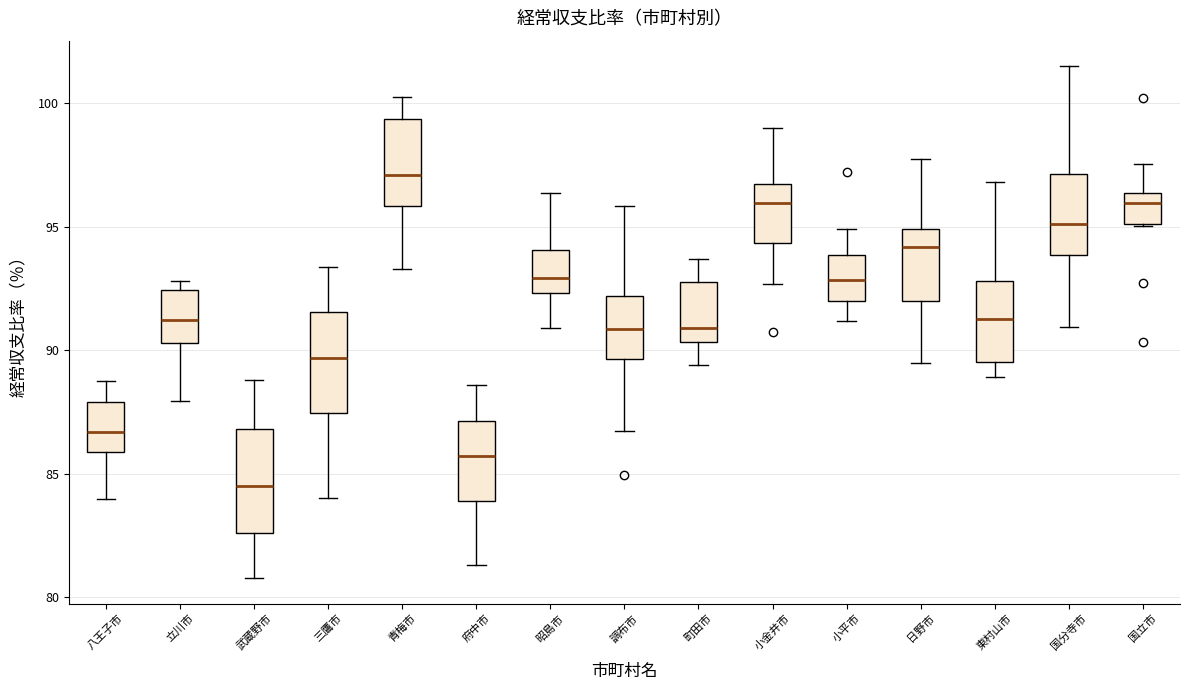

Reading left to right, transcribe this box plot: for each box, give where its median line is, the range the box spans, and where its two whiskers end, as read against the y-axis. The values are not printed on the chart, so give them approximately, as read against the axis.

八王子市: median 86.5, box 86.0 to 88.0, whiskers 84.0 to 89.0
立川市: median 91.0, box 90.5 to 92.5, whiskers 88.0 to 93.0
武蔵野市: median 84.5, box 82.5 to 87.0, whiskers 81.0 to 89.0
三鷹市: median 89.5, box 87.5 to 91.5, whiskers 84.0 to 93.5
青梅市: median 97.0, box 96.0 to 99.5, whiskers 93.5 to 100.0
府中市: median 85.5, box 84.0 to 87.0, whiskers 81.5 to 88.5
昭島市: median 93.0, box 92.5 to 94.0, whiskers 91.0 to 96.5
調布市: median 91.0, box 89.5 to 92.0, whiskers 86.5 to 96.0
町田市: median 91.0, box 90.5 to 93.0, whiskers 89.5 to 93.5
小金井市: median 96.0, box 94.5 to 96.5, whiskers 92.5 to 99.0
小平市: median 93.0, box 92.0 to 94.0, whiskers 91.0 to 95.0
日野市: median 94.0, box 92.0 to 95.0, whiskers 89.5 to 97.5
東村山市: median 91.5, box 89.5 to 93.0, whiskers 89.0 to 97.0
国分寺市: median 95.0, box 94.0 to 97.0, whiskers 91.0 to 101.5
国立市: median 96.0, box 95.0 to 96.5, whiskers 95.0 to 97.5